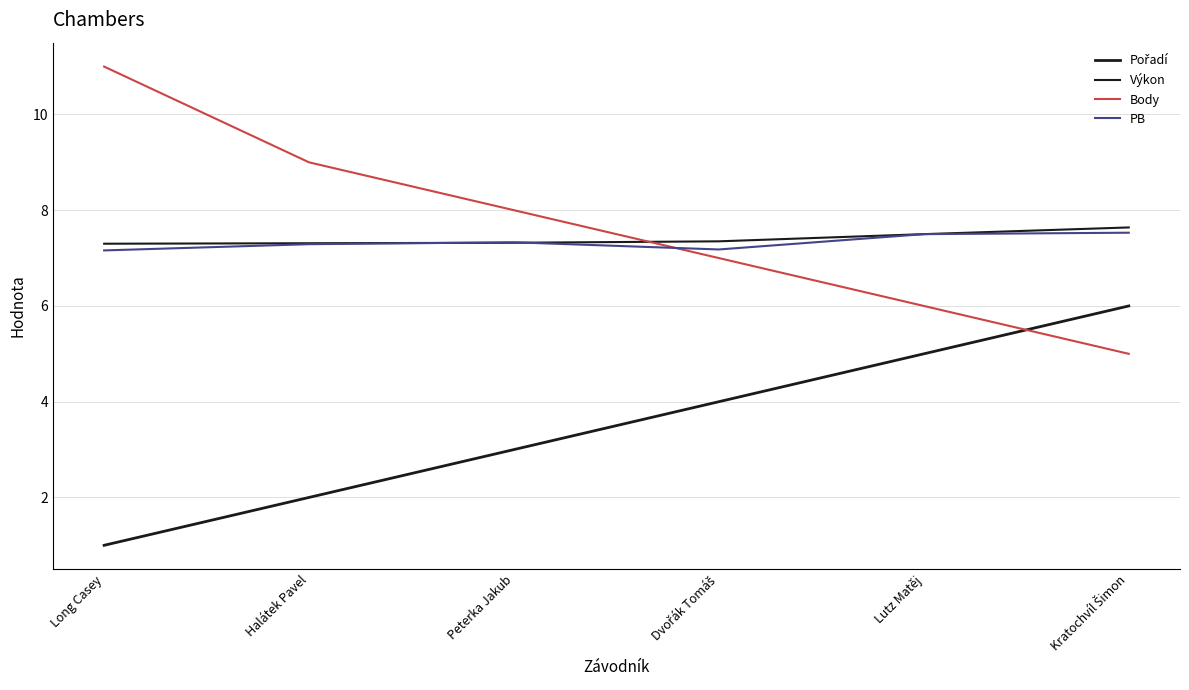

What is the average value of the Body series?

7.7